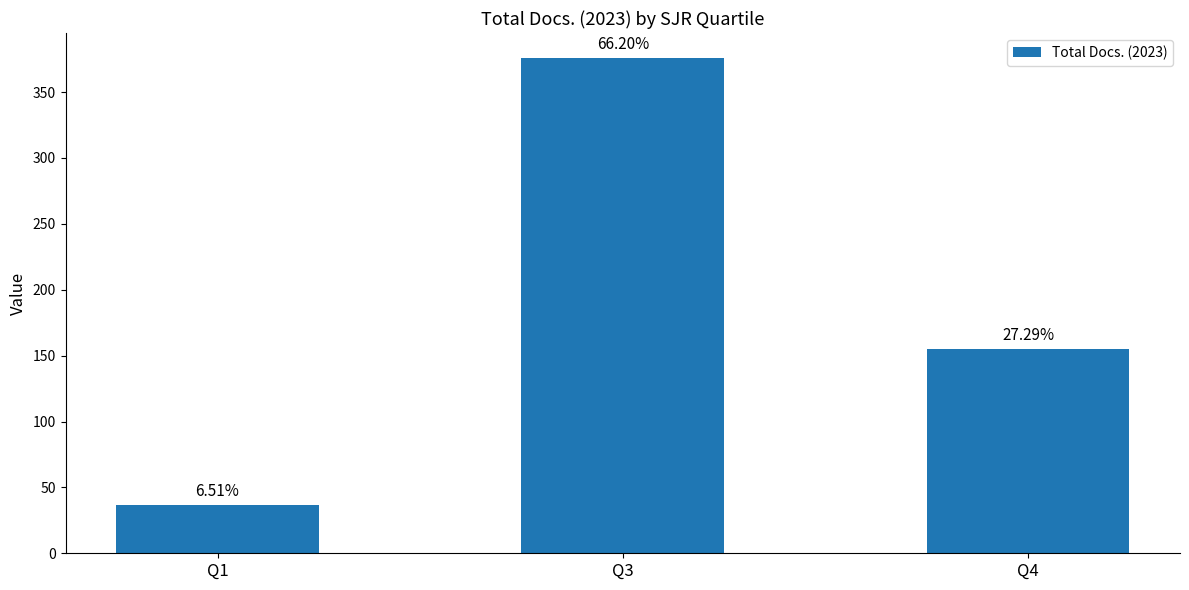

Rank the categories by value from lowest to highest.

Q1, Q4, Q3